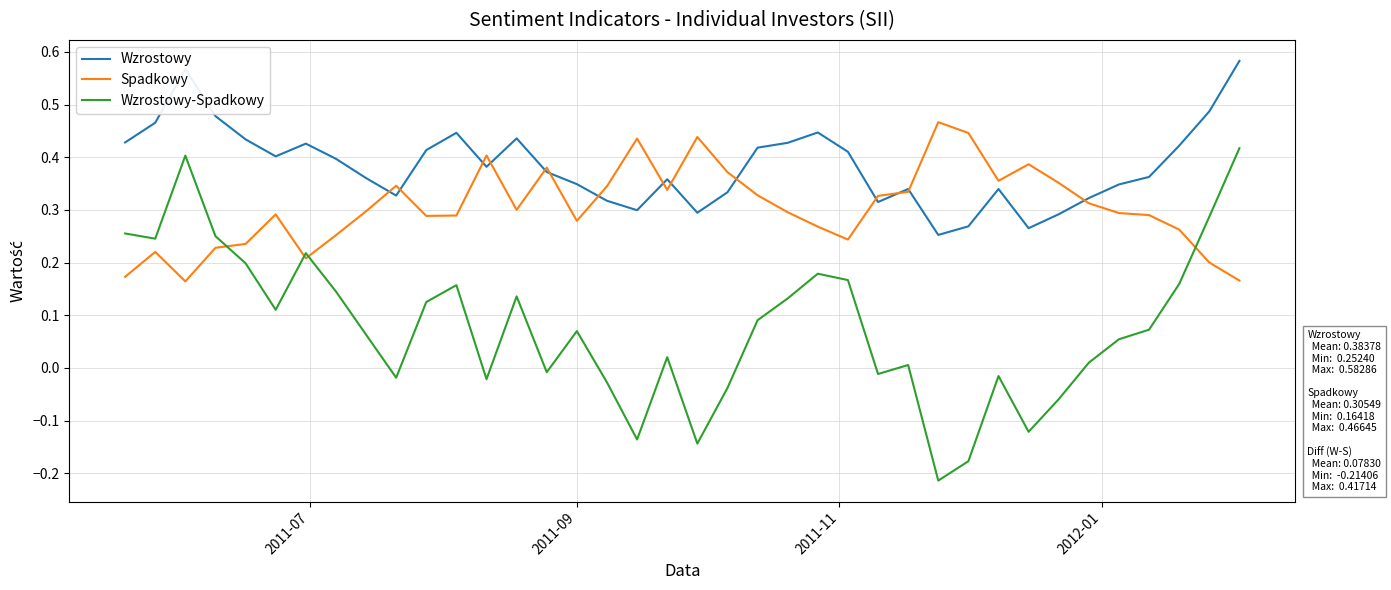

Which series has the largest total across all categories?

Wzrostowy